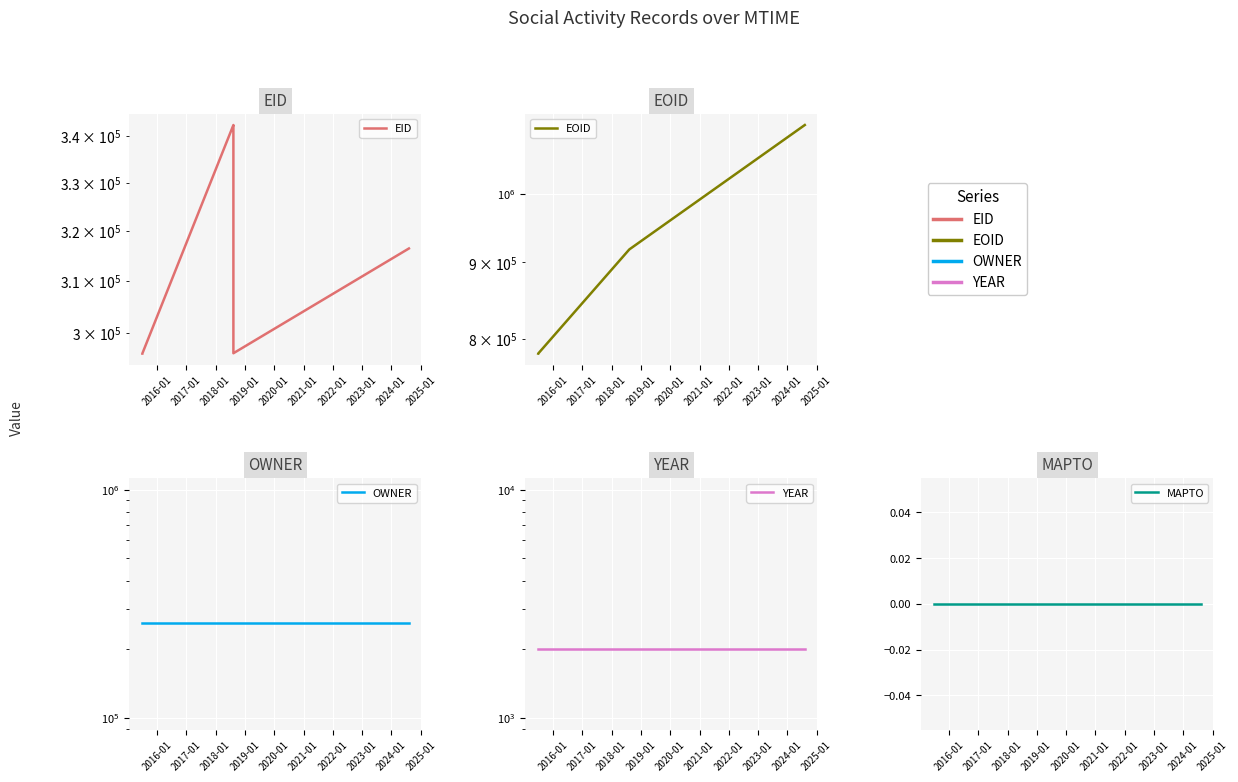

Does the chart display data point markers on the line(s)?

No